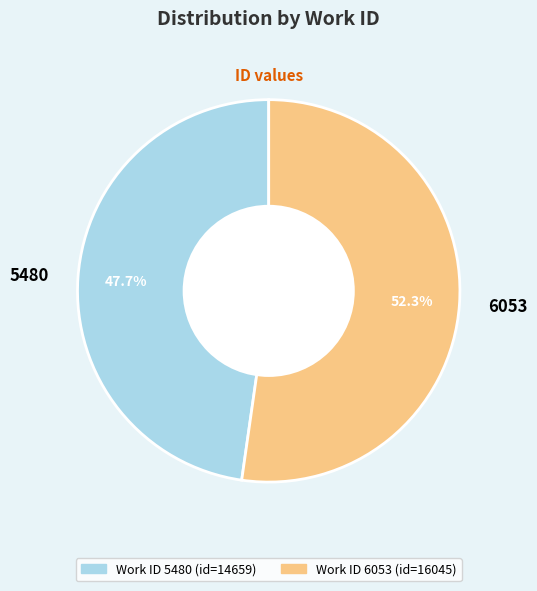

Which has a higher value, 6053 or 5480?

6053